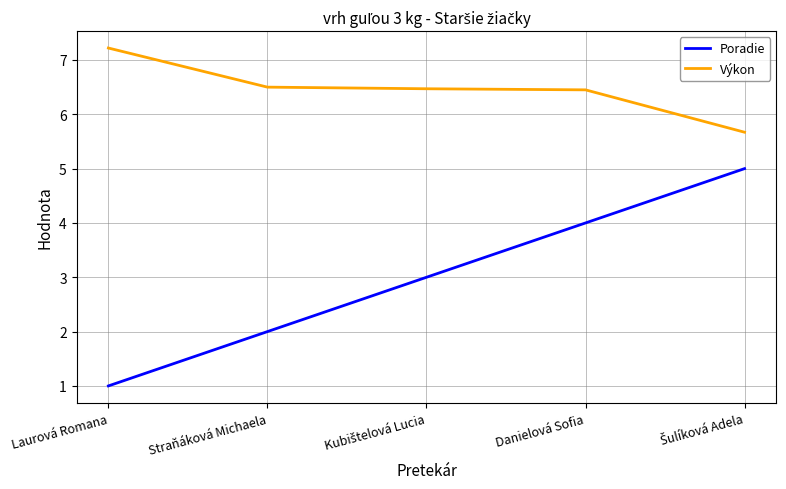

Reading right to left, list all the values displayed in this chart.

Poradie: 5.0	4.0	3.0	2.0	1.0
Výkon: 5.7	6.5	6.5	6.5	7.2